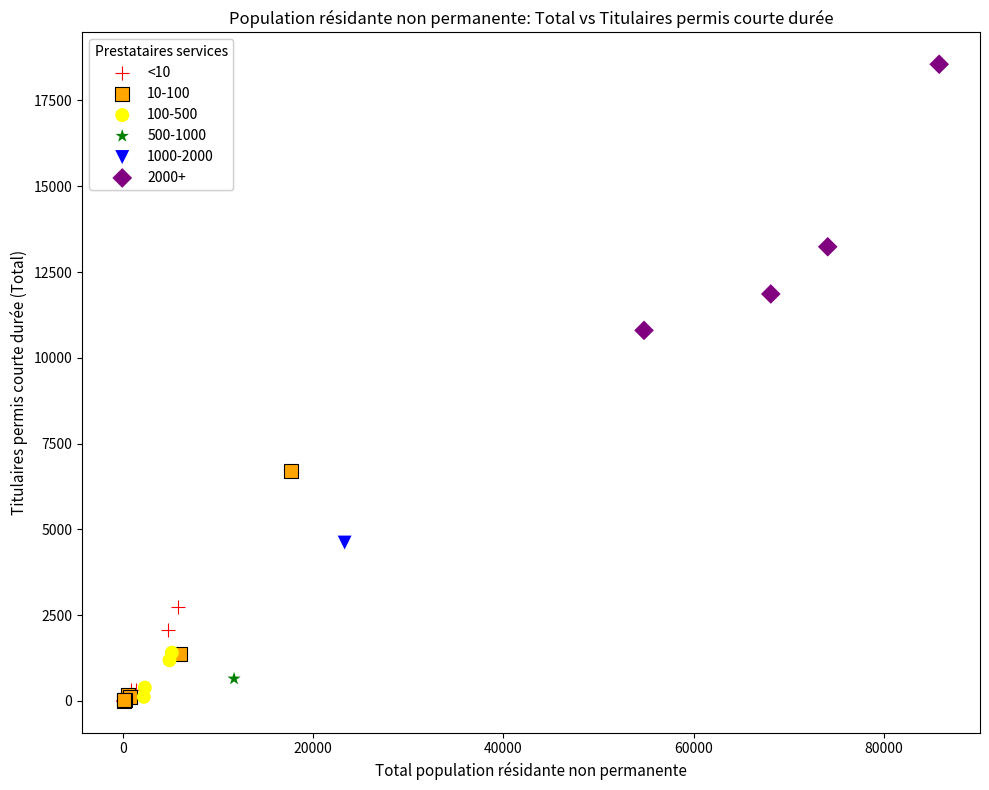

What are all the series names shown in the legend?

<10, 10-100, 100-500, 500-1000, 1000-2000, 2000+